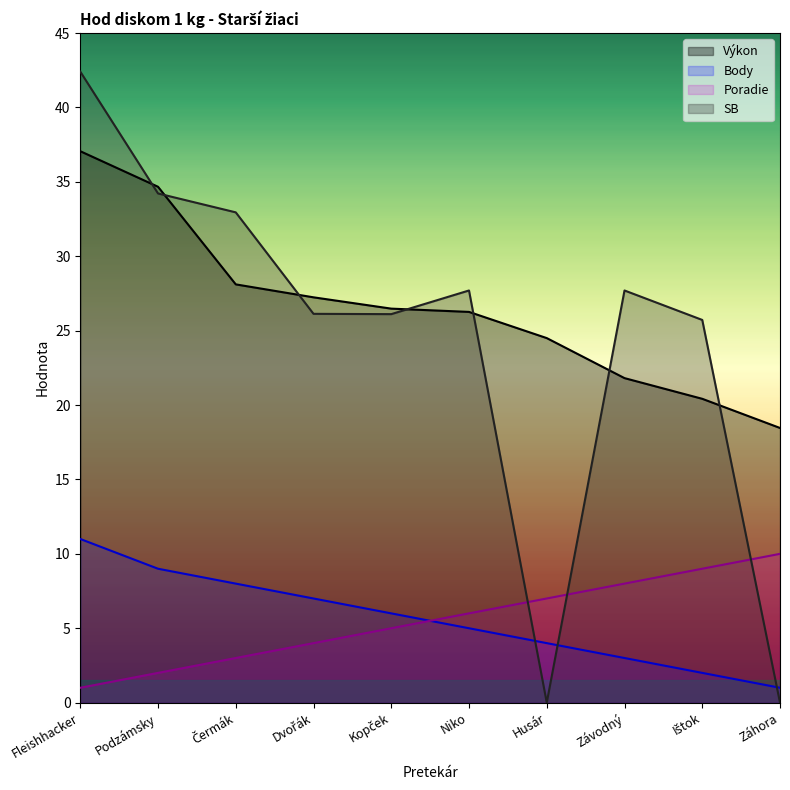

Between Dvořák and Husár, which series saw the biggest shift?

SB